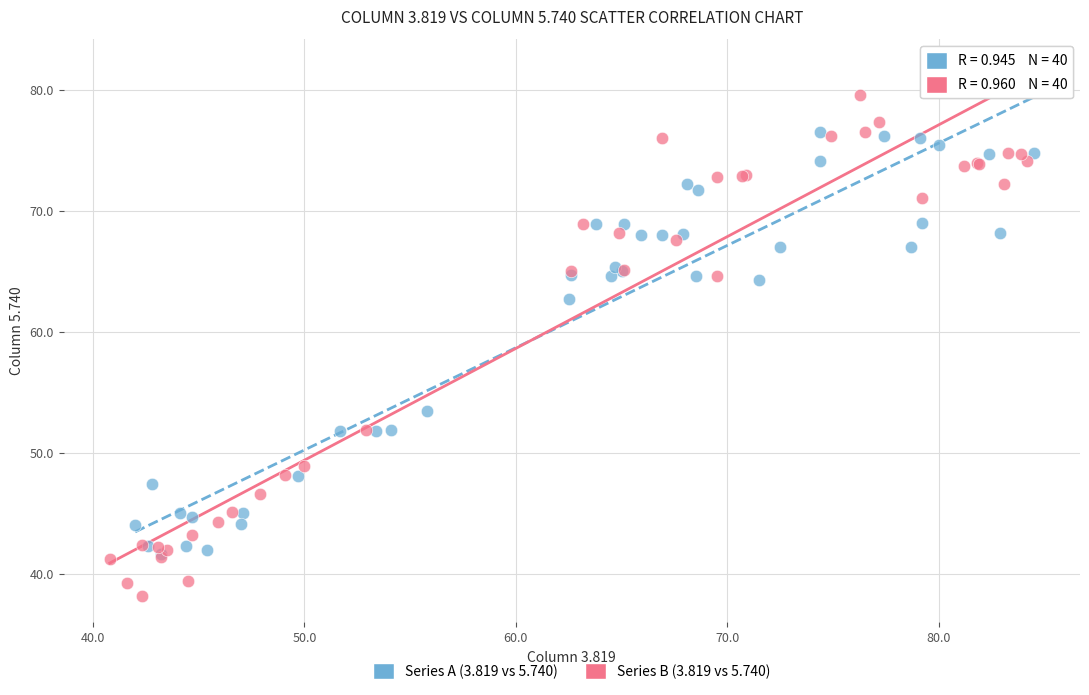

Which series contains the highest Y value?

Series B (3.819 vs 5.740)